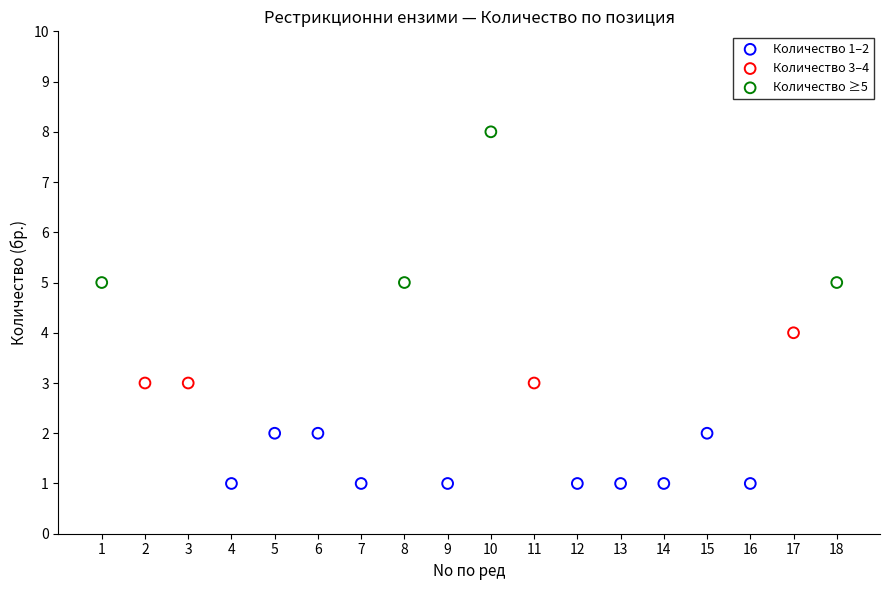

Which series contains the lowest Y value?

Количество 1–2